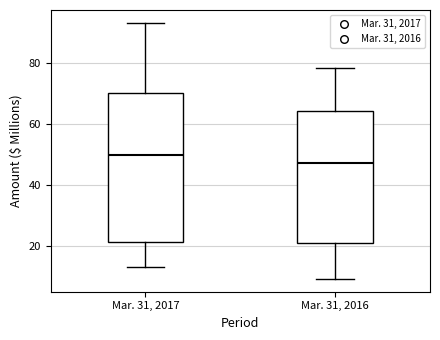

Comparing the boxes themselves (not the whiskers), which one is the tallest?

Mar. 31, 2017